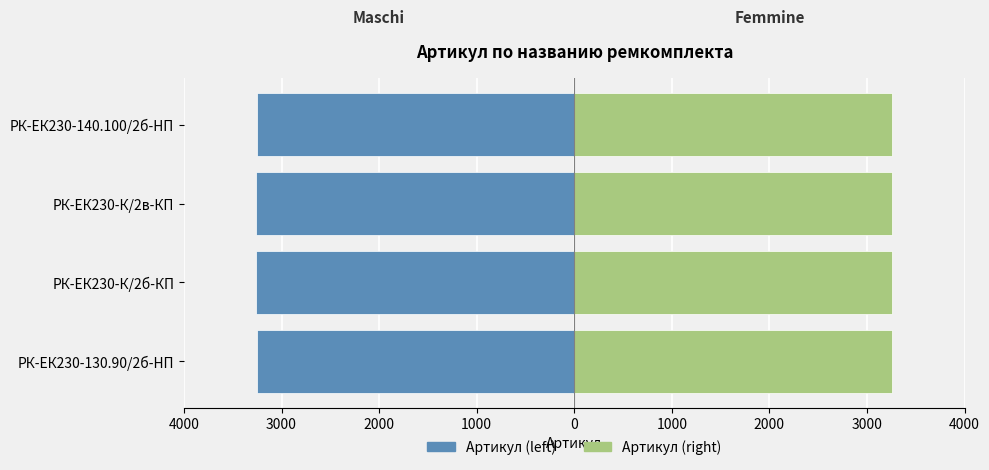

Reading right to left, what are all the values shown in this chart?

Артикул (left): -3255	-3259	-3258	-3256
Артикул (right): 3255	3259	3258	3256